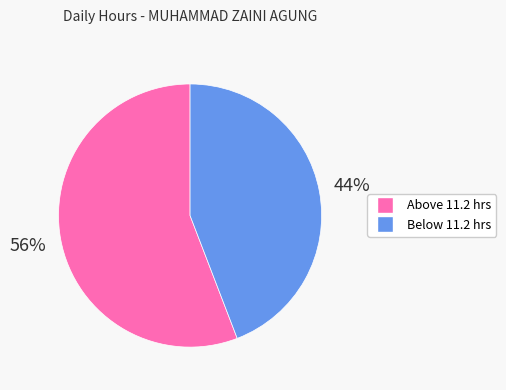

Is there any slice that represents more than half of the pie?

Yes